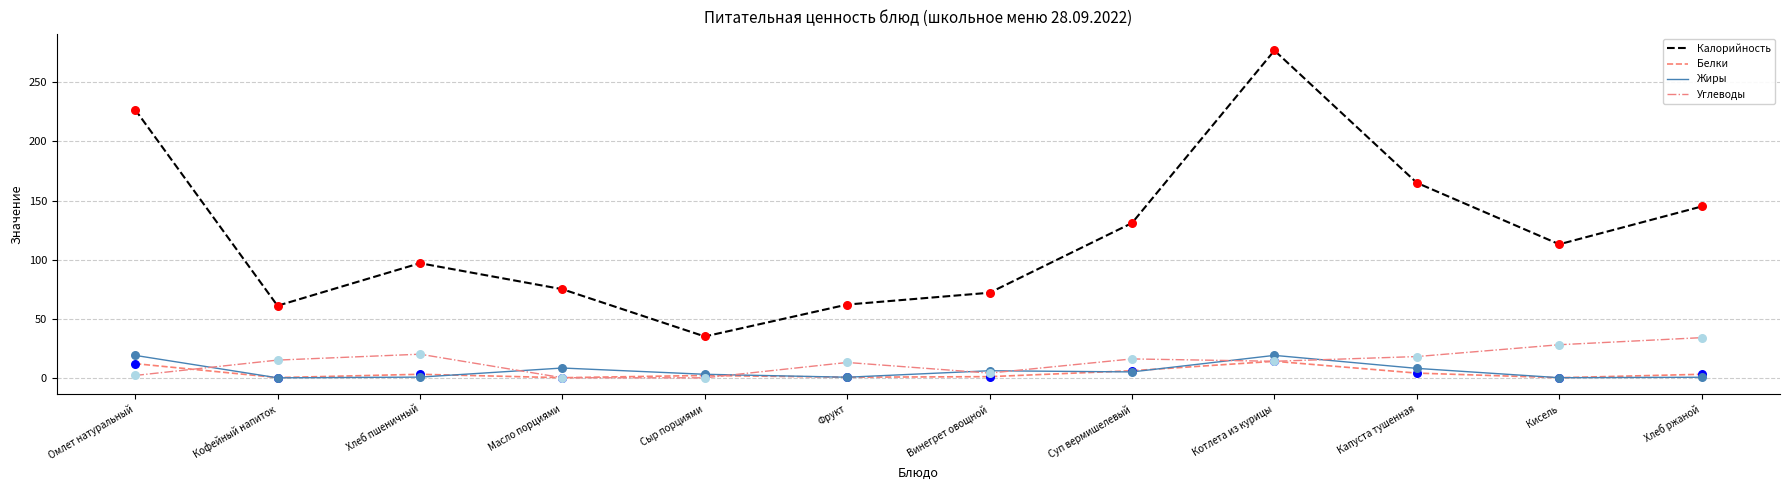

At how many categories does at least one series exceed 206?

2